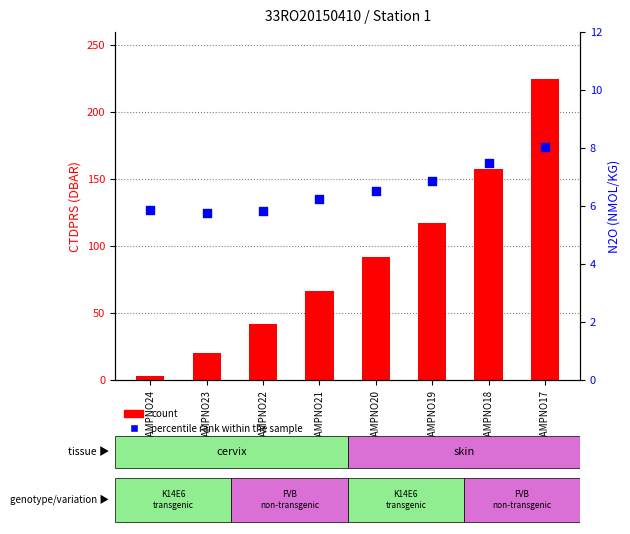

What is the total value across all series at SAMPNO24?

8.9